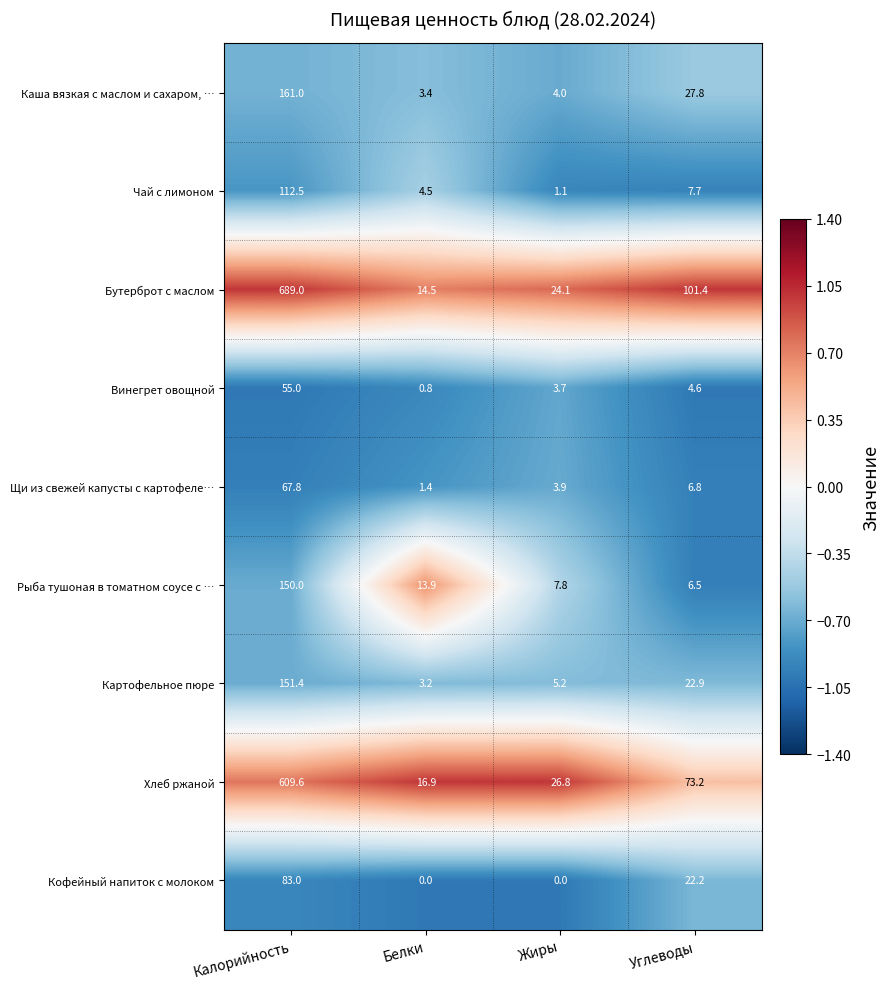

At which label does Рыба тушоная в томатном соусе с … reach its minimum?

Углеводы